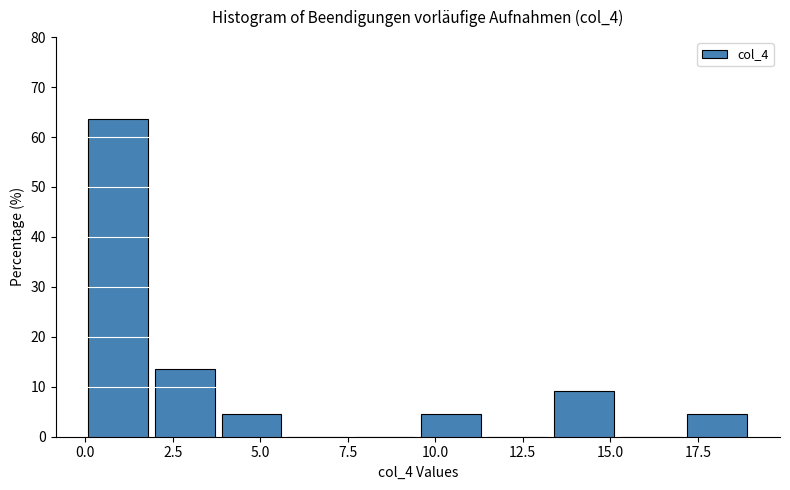

Read against the x-axis, roughly where is the centre of the tallest bar?

1.0